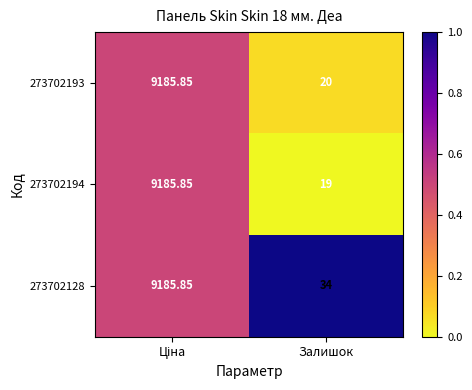

At which label is 273702193 closest to 4602?

Залишок